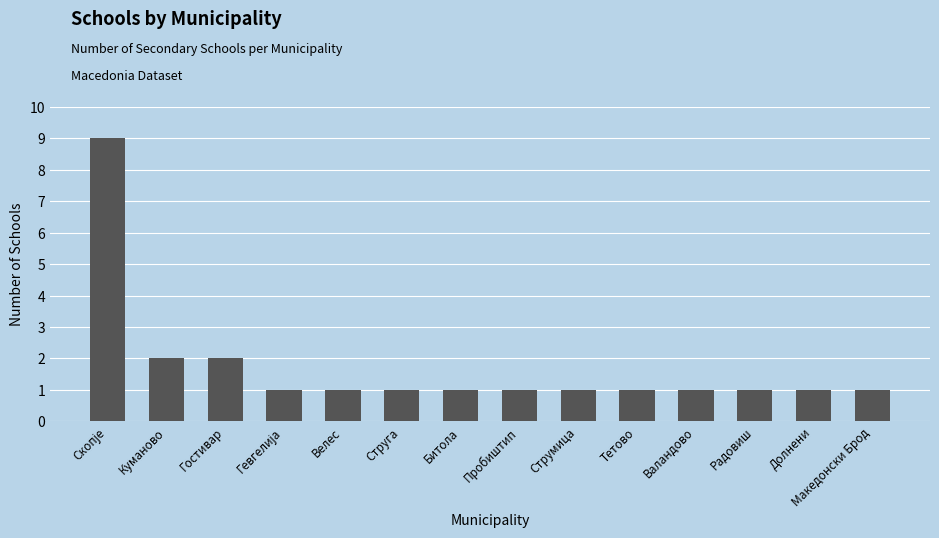

What is the label of the 6th bar from the right?

Струмица